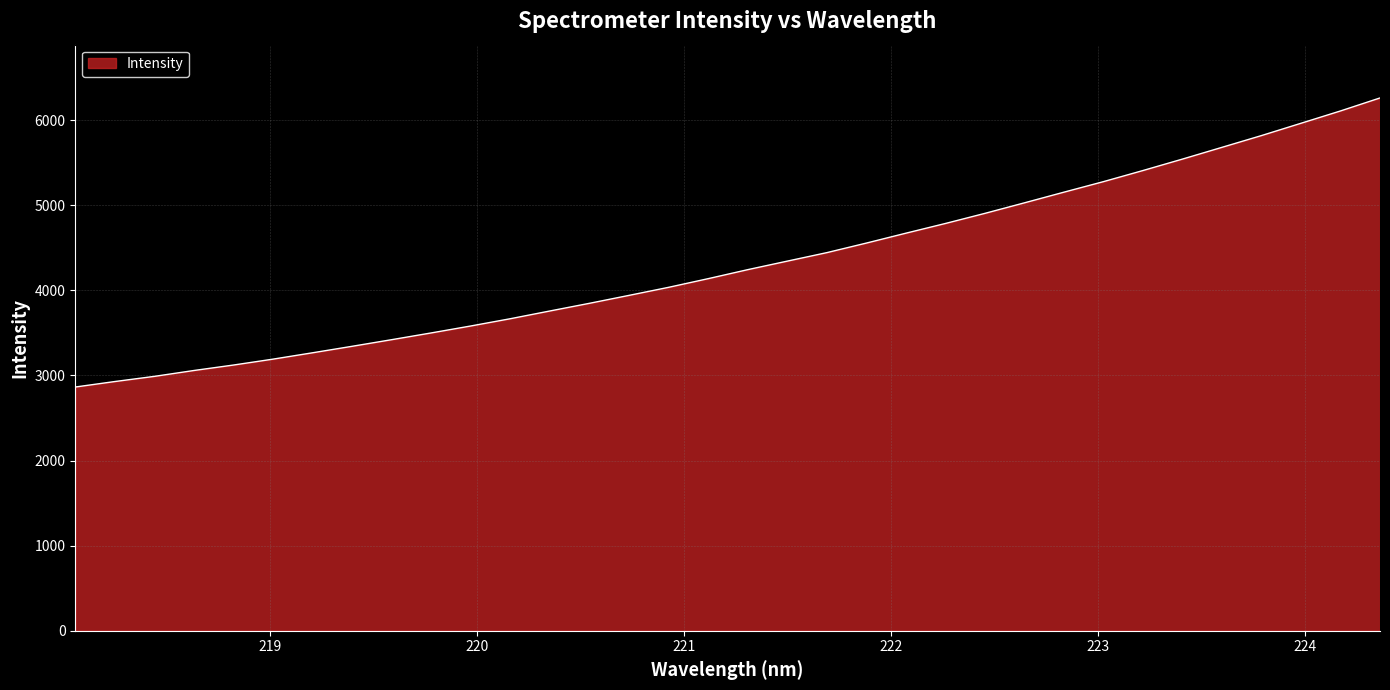

What is the smallest value displayed?

2864.3